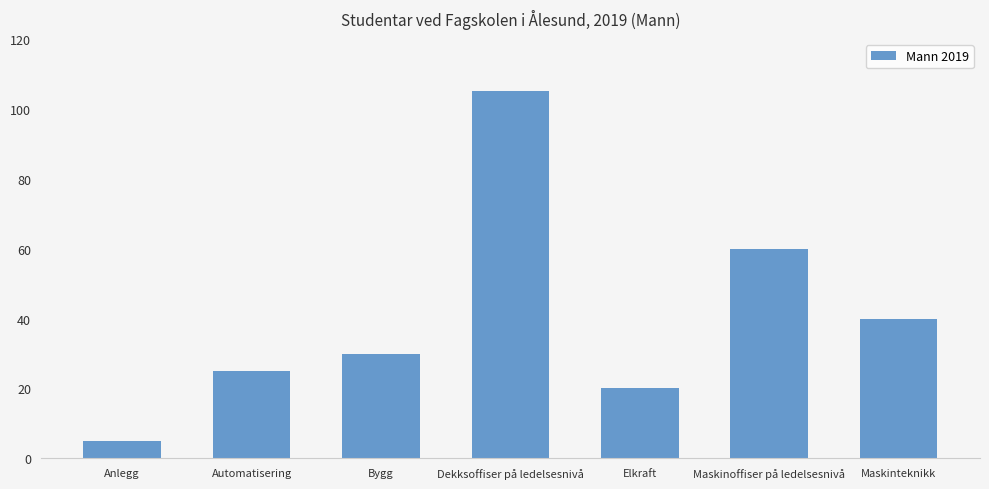

Which category has the lowest value across all series?

Anlegg